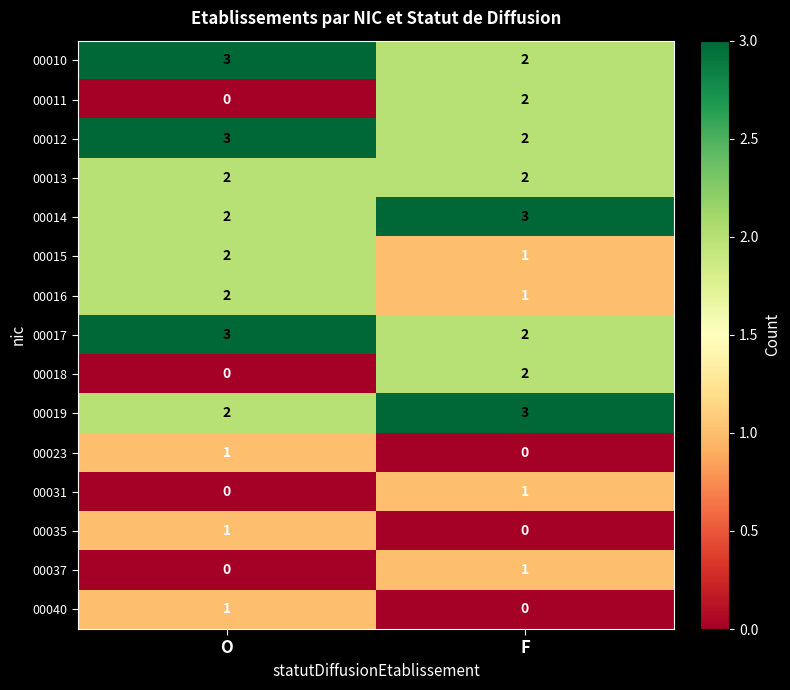

What is the sum of all 00014 values?

5